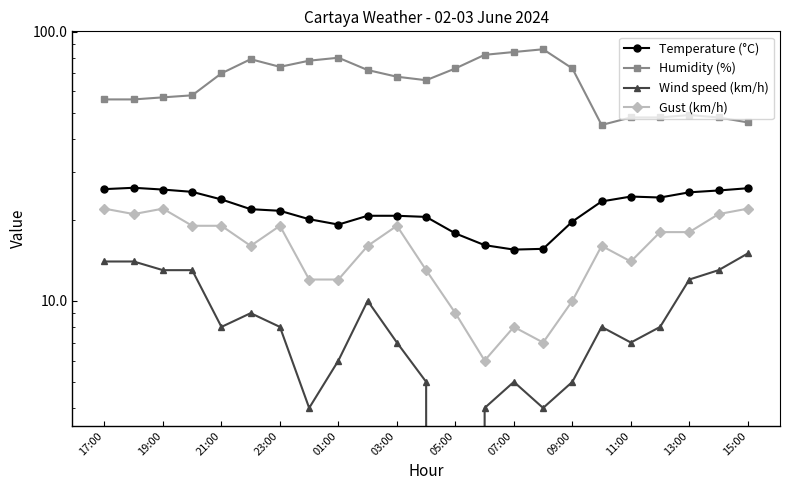

What is the spread (max minus min) of values at 19:00?

42.0